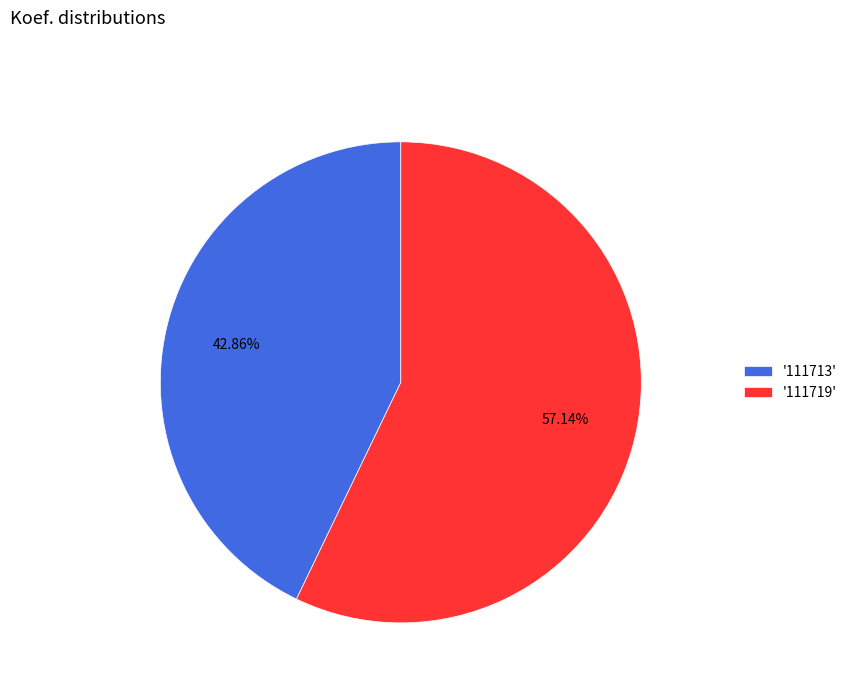

Which category has the biggest portion of the pie?

'111719'